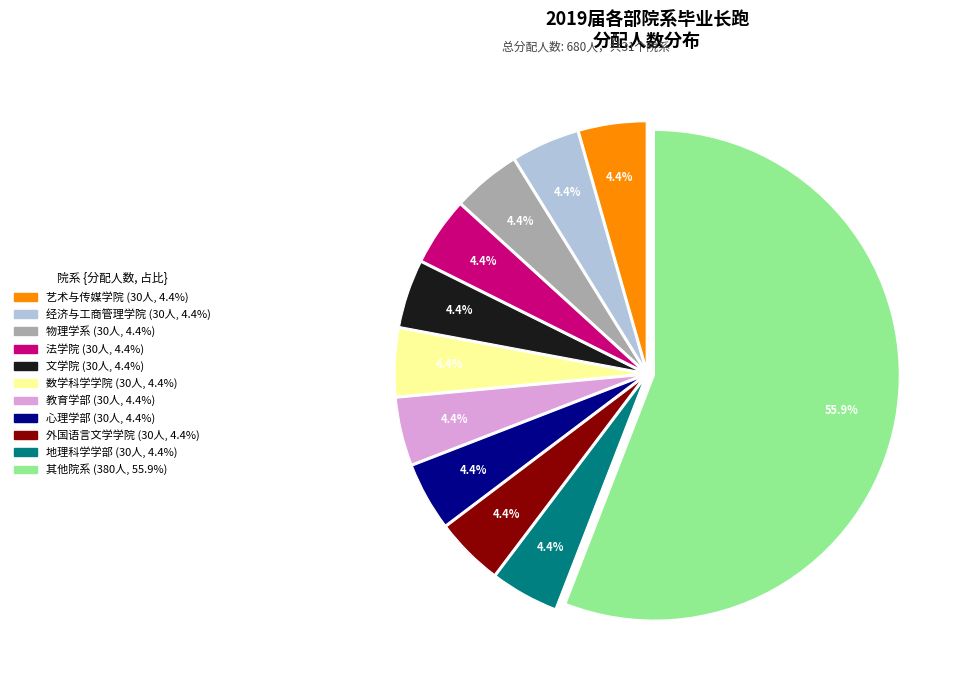

Count the number of slices in the pie.

11